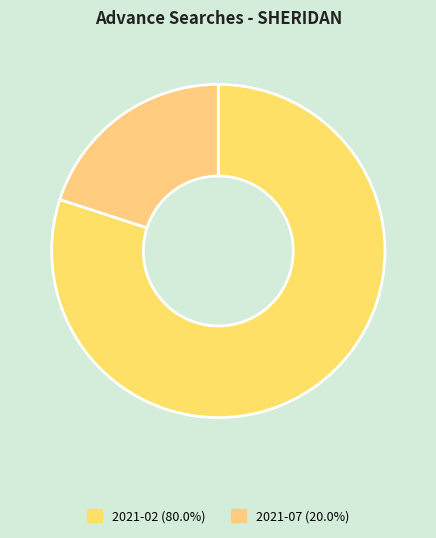

Count the number of slices in the pie.

2